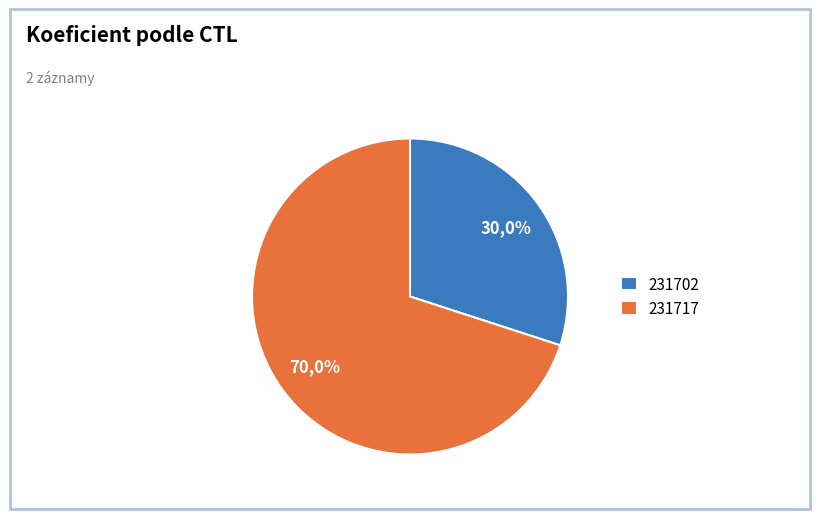

What is the majority slice?

231717